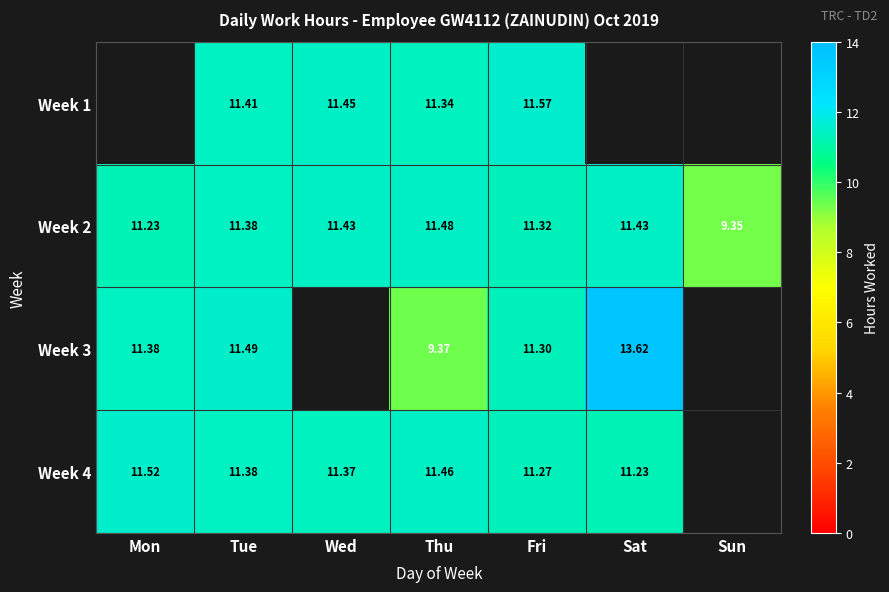

Where is Week 2 nearest to the value 10?

Sun